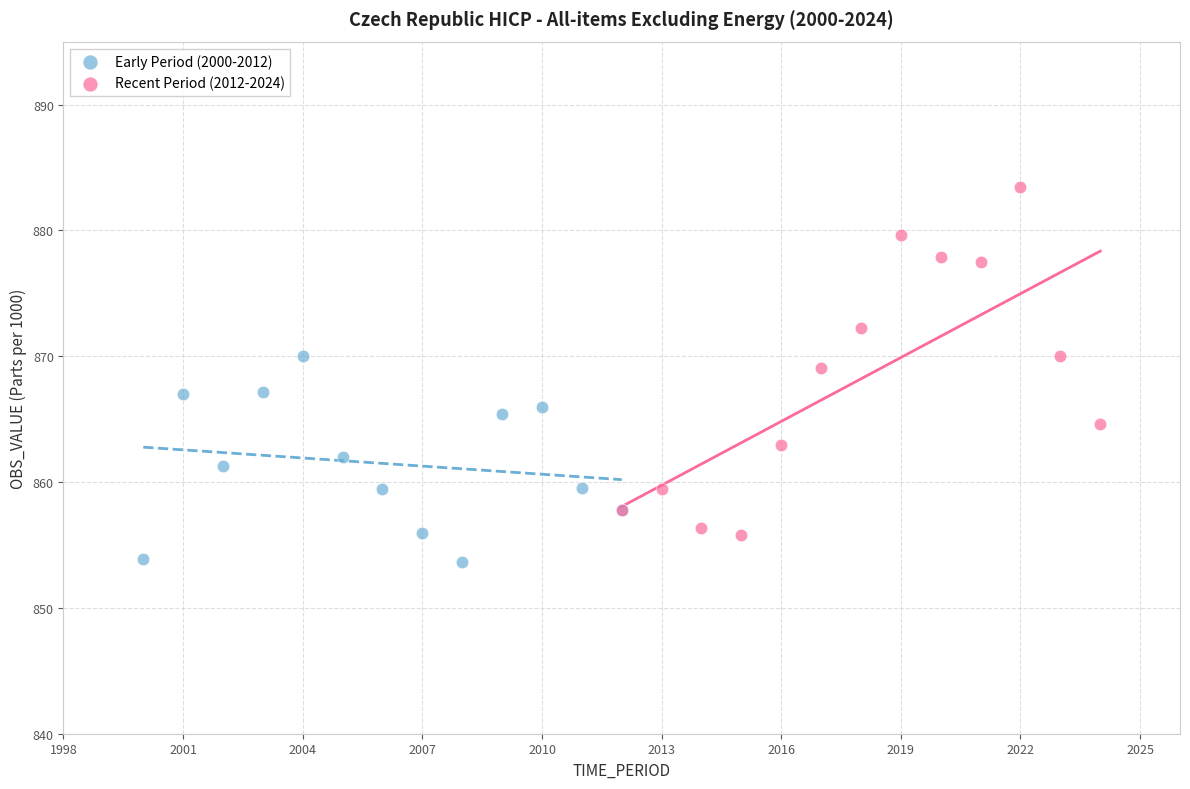

Which series reaches the maximum Y coordinate?

Recent Period (2012-2024)